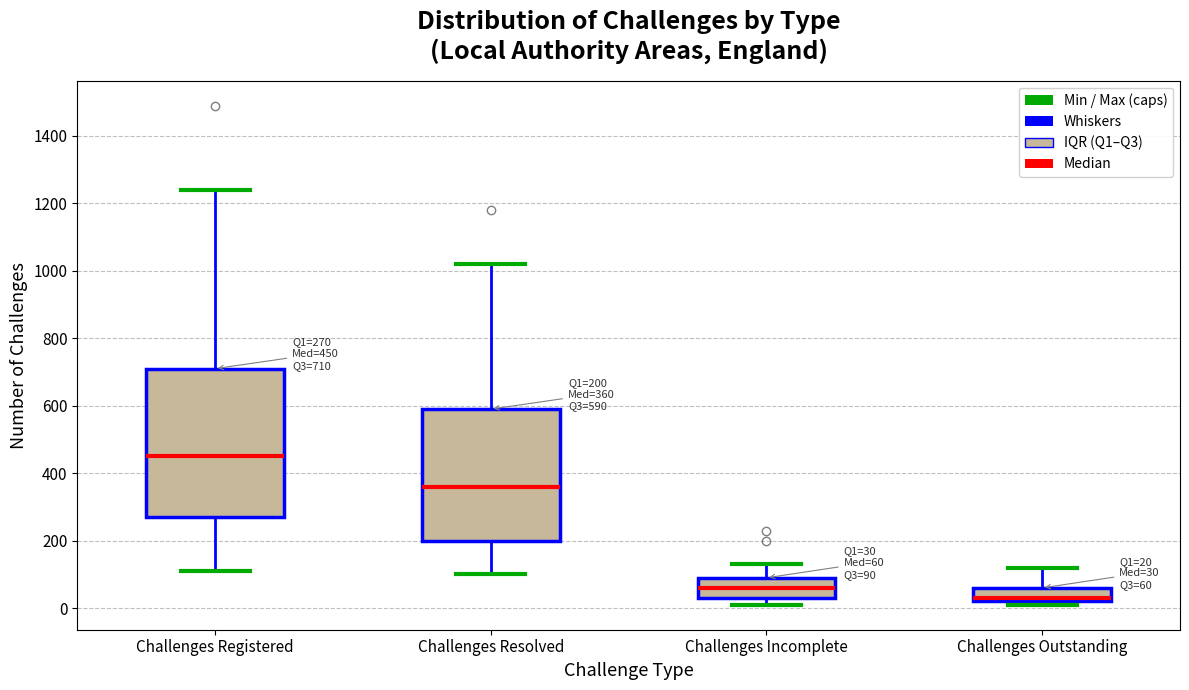

Comparing the boxes themselves (not the whiskers), which one is the tallest?

Challenges Registered